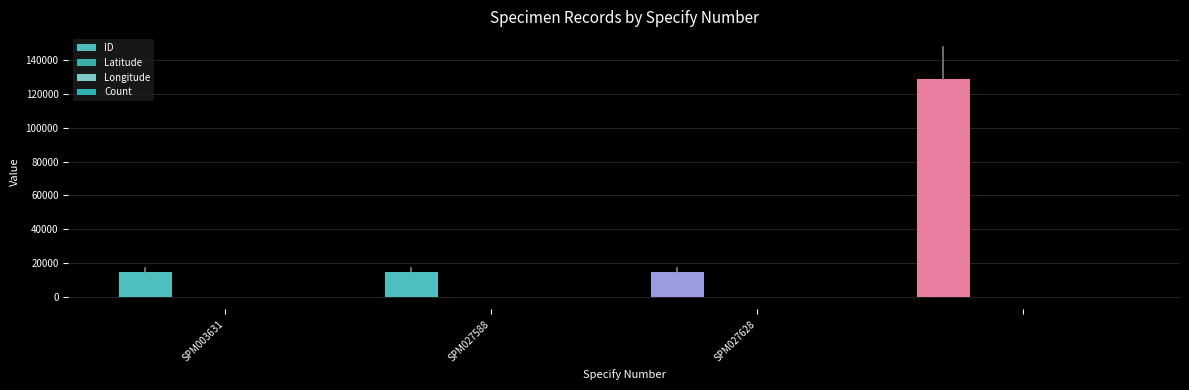

Which series has the largest total across all categories?

ID